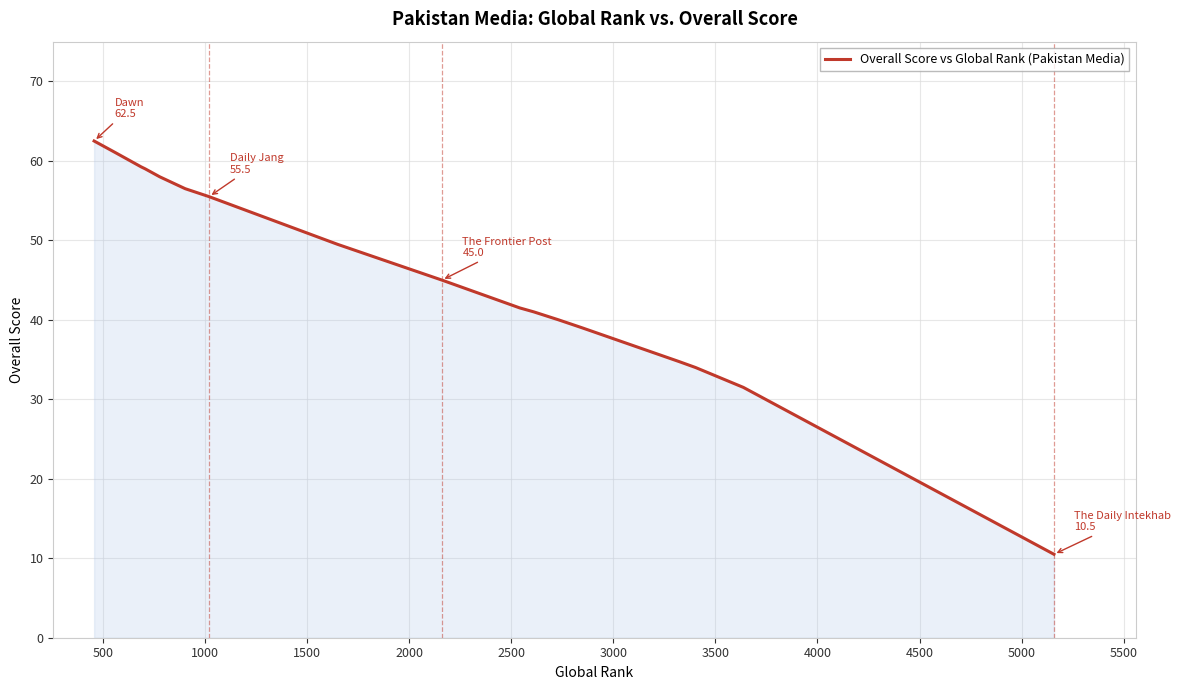

How many data points are above 45?

8